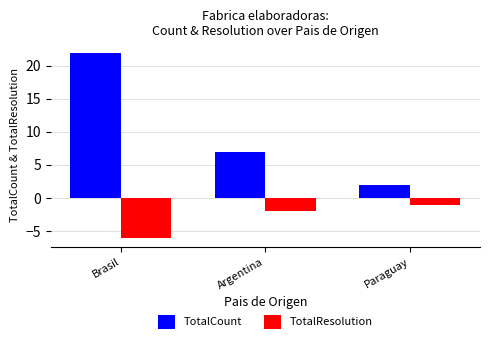

What is the label of the 3rd bar from the right?

Brasil